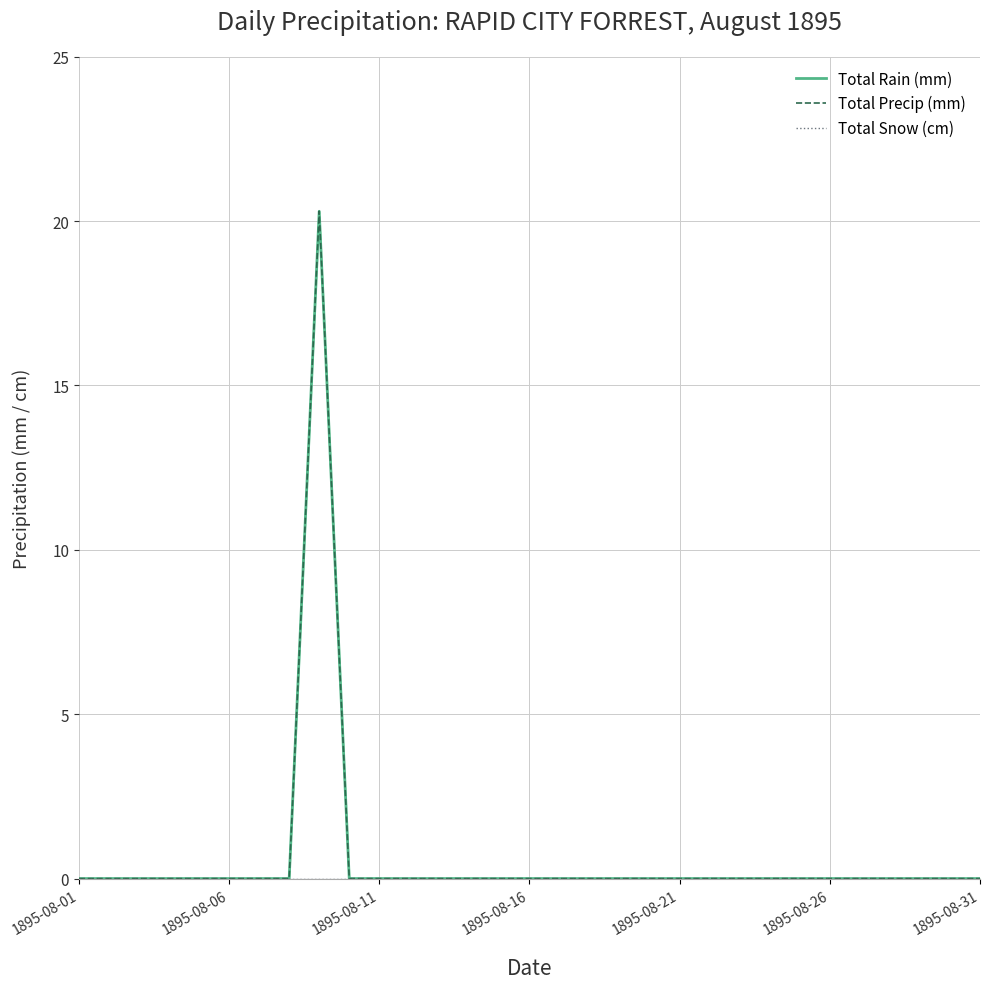

How many series are shown in this chart?

3